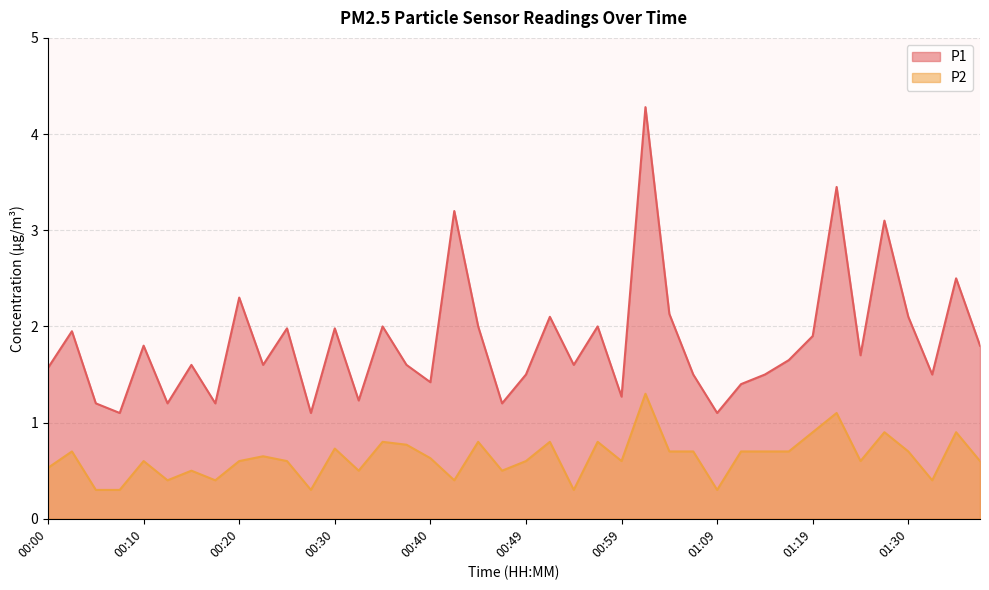

Between 00:27 and 00:02, which is larger?

00:02